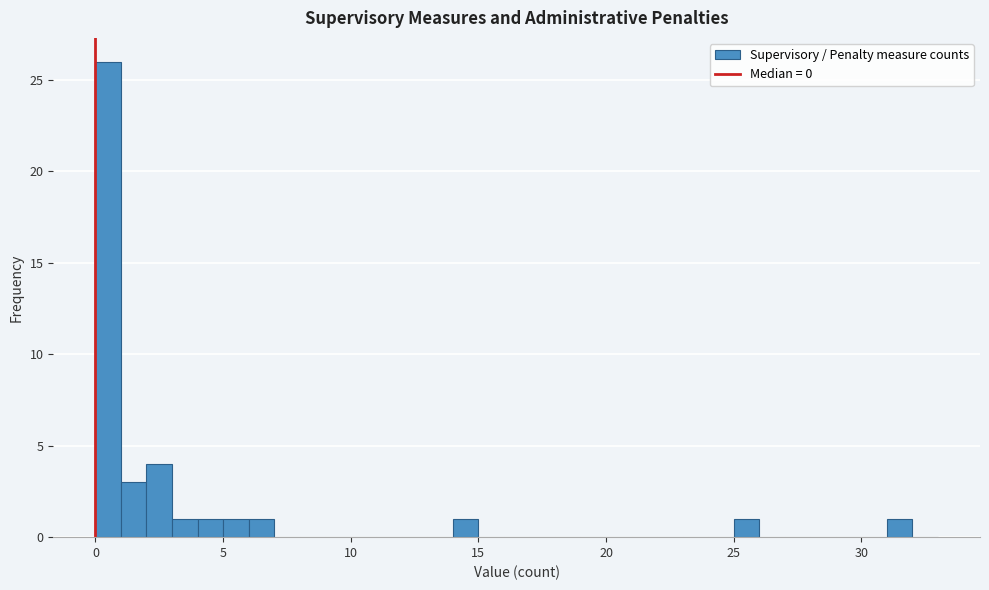

Around what value on the x-axis is the tallest bar? Give the approximate position of its centre, as read against the axis.

0.5